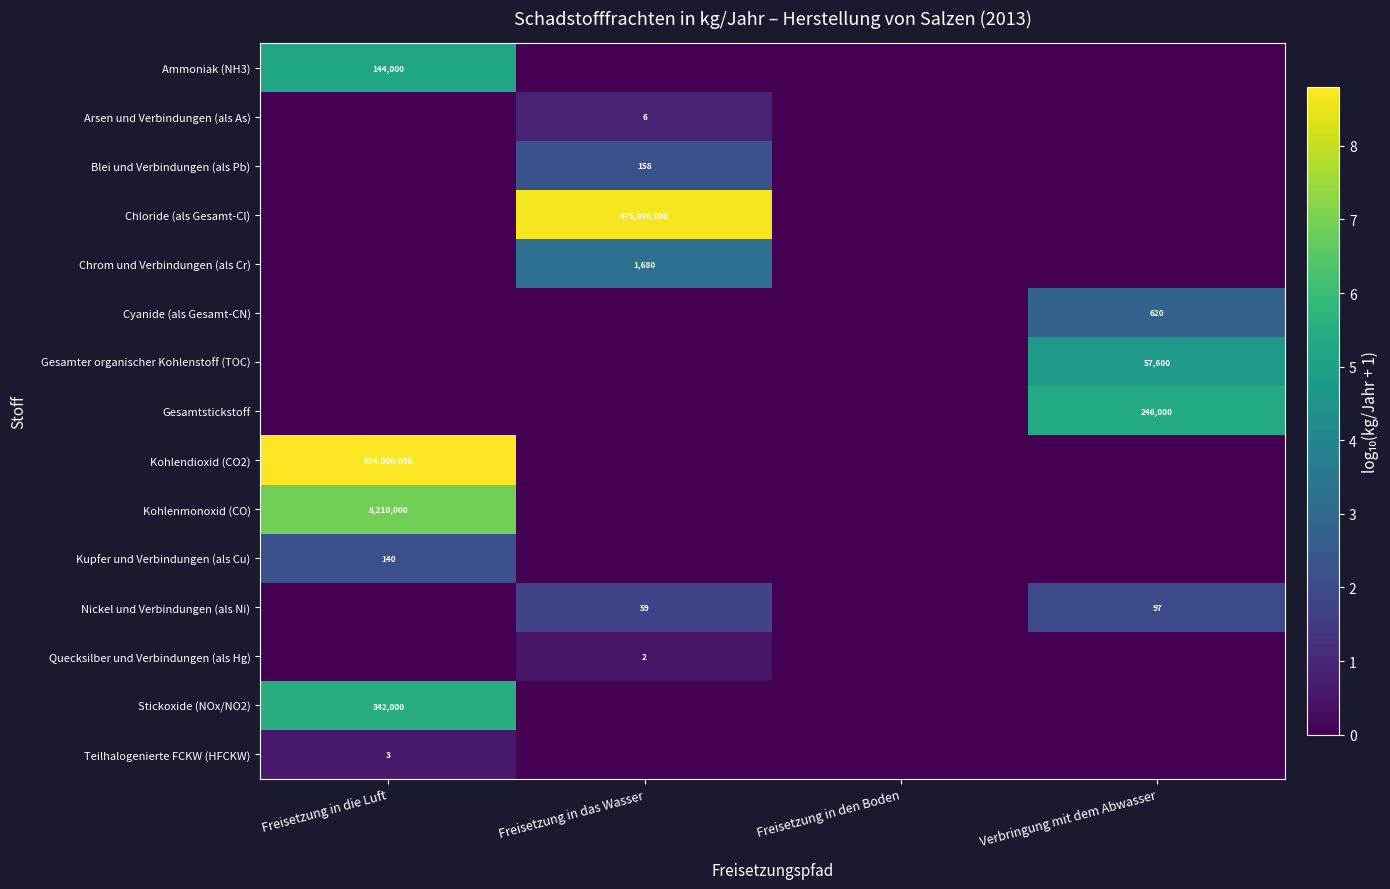

Is it true that Kohlenmonoxid (CO) equals 11497330 at Freisetzung in die Luft?

False